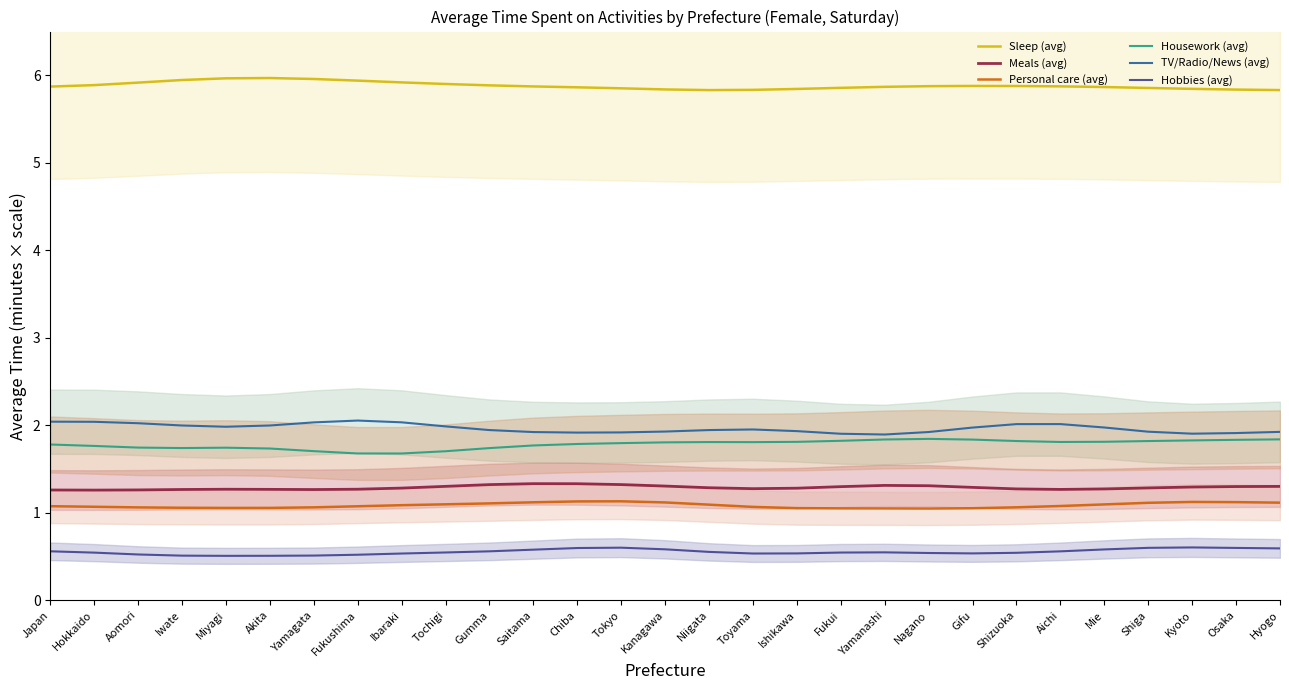

Reading left to right, list all the values displayed in this chart.

Sleep (avg): 5.9	5.9	5.9	5.9	6.0	6.0	6.0	5.9	5.9	5.9	5.9	5.9	5.9	5.9	5.8	5.8	5.8	5.8	5.9	5.9	5.9	5.9	5.9	5.9	5.9	5.9	5.8	5.8	5.8
Meals (avg): 1.3	1.3	1.3	1.3	1.3	1.3	1.3	1.3	1.3	1.3	1.3	1.3	1.3	1.3	1.3	1.3	1.3	1.3	1.3	1.3	1.3	1.3	1.3	1.3	1.3	1.3	1.3	1.3	1.3
Personal care (avg): 1.1	1.1	1.1	1.1	1.1	1.1	1.1	1.1	1.1	1.1	1.1	1.1	1.1	1.1	1.1	1.1	1.1	1.1	1.1	1.0	1.0	1.1	1.1	1.1	1.1	1.1	1.1	1.1	1.1
Housework (avg): 1.8	1.8	1.7	1.7	1.7	1.7	1.7	1.7	1.7	1.7	1.7	1.8	1.8	1.8	1.8	1.8	1.8	1.8	1.8	1.8	1.8	1.8	1.8	1.8	1.8	1.8	1.8	1.8	1.8
TV/Radio/News (avg): 2.0	2.0	2.0	2.0	2.0	2.0	2.0	2.1	2.0	2.0	1.9	1.9	1.9	1.9	1.9	1.9	2.0	1.9	1.9	1.9	1.9	2.0	2.0	2.0	2.0	1.9	1.9	1.9	1.9
Hobbies (avg): 0.6	0.5	0.5	0.5	0.5	0.5	0.5	0.5	0.5	0.5	0.6	0.6	0.6	0.6	0.6	0.6	0.5	0.5	0.5	0.5	0.5	0.5	0.5	0.6	0.6	0.6	0.6	0.6	0.6